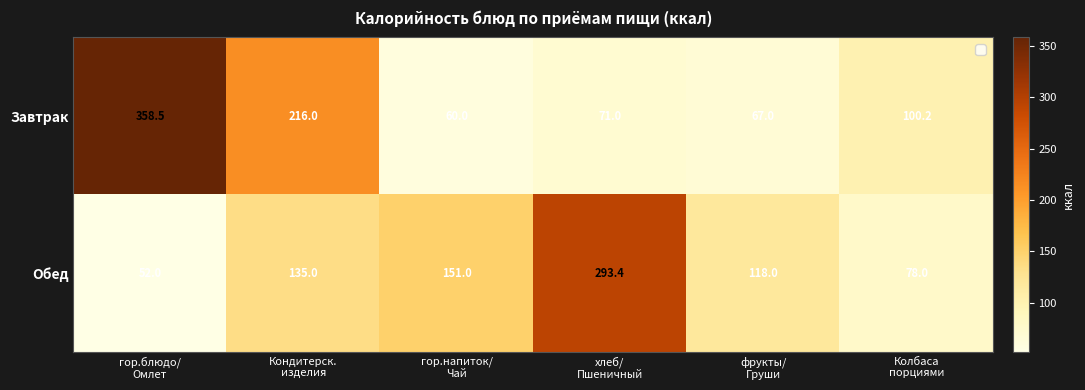

Which series has the widest spread of values?

Завтрак